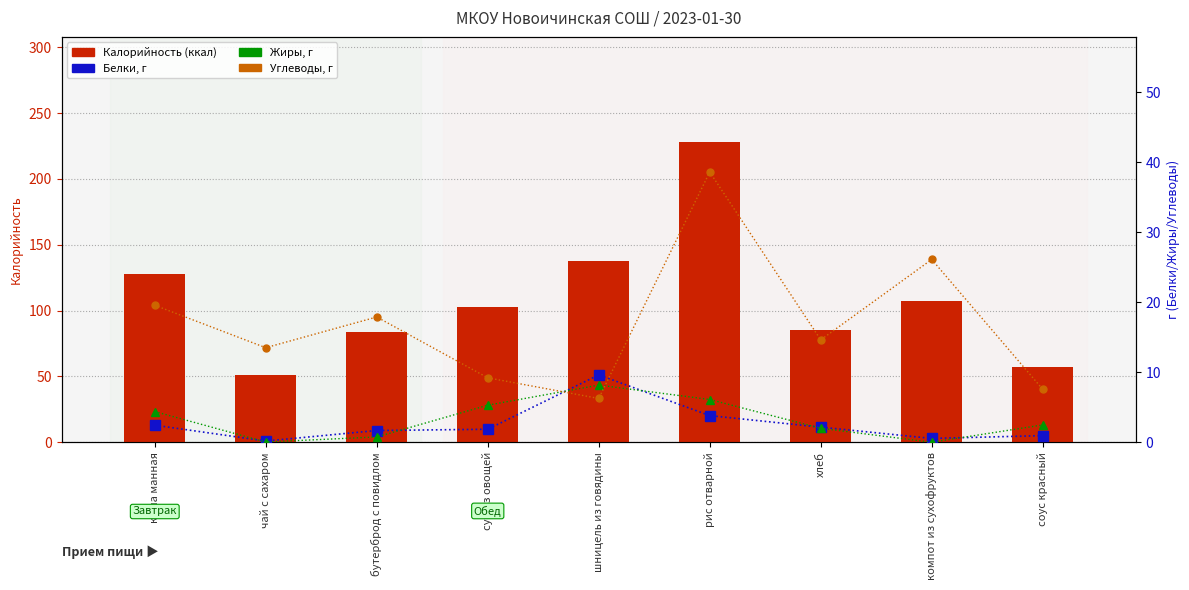

What are all the series names shown in the legend?

Калорийность (ккал), Белки, г, Жиры, г, Углеводы, г